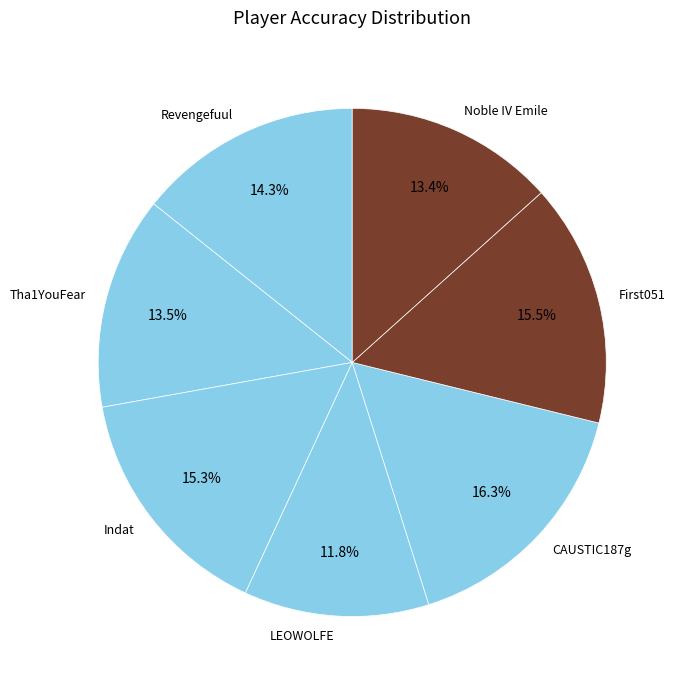

How many slices are in this pie chart?

7